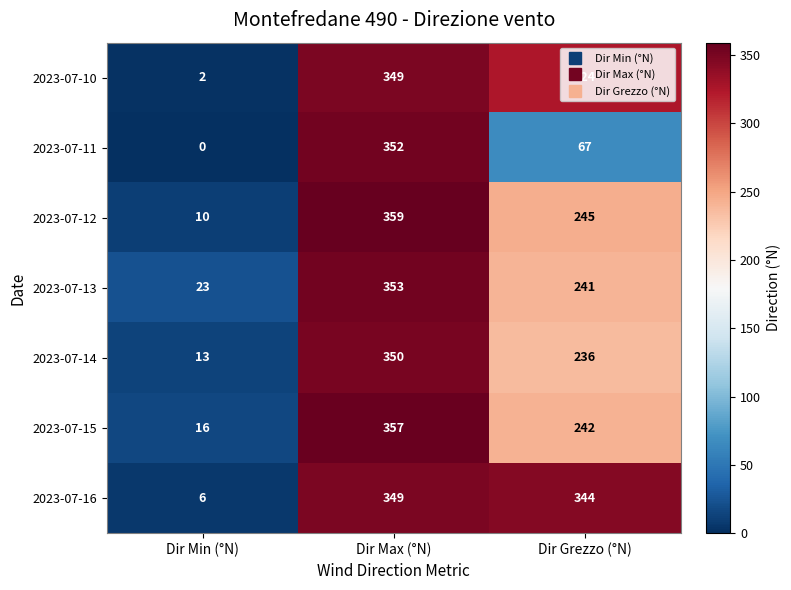

Which series has the largest total across all categories?

2023-07-16